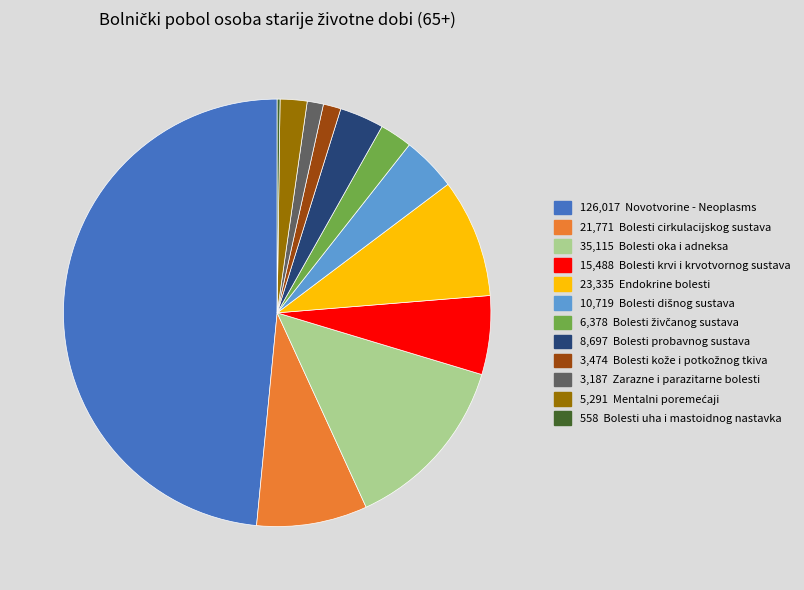

Is it true that 21,771 Bolesti cirkulacijskog sustava is 16% of the pie?

False